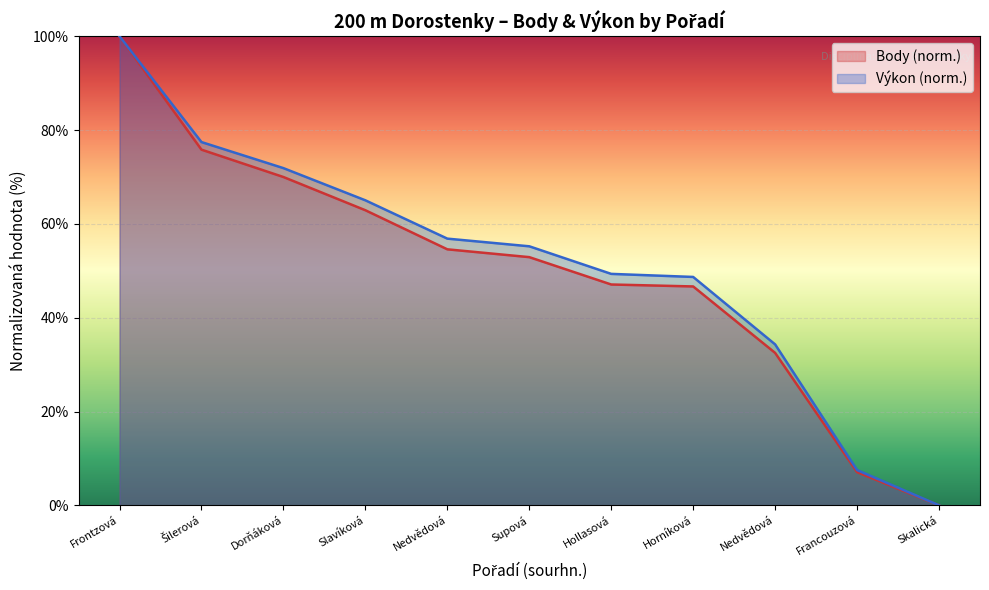

True or false: Výkon and Body intersect in this chart.

False